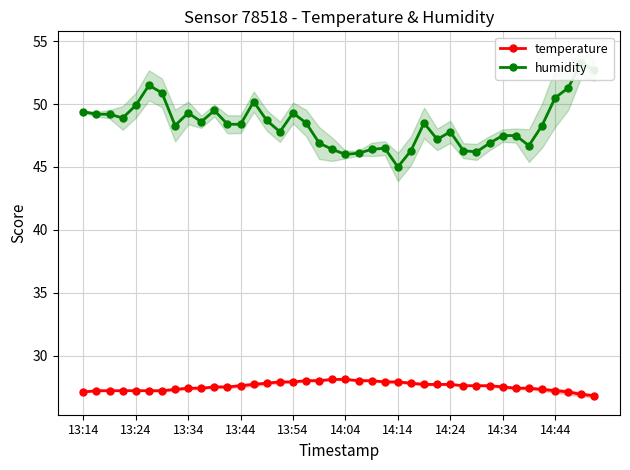

True or false: temperature and humidity cross at least once.

False